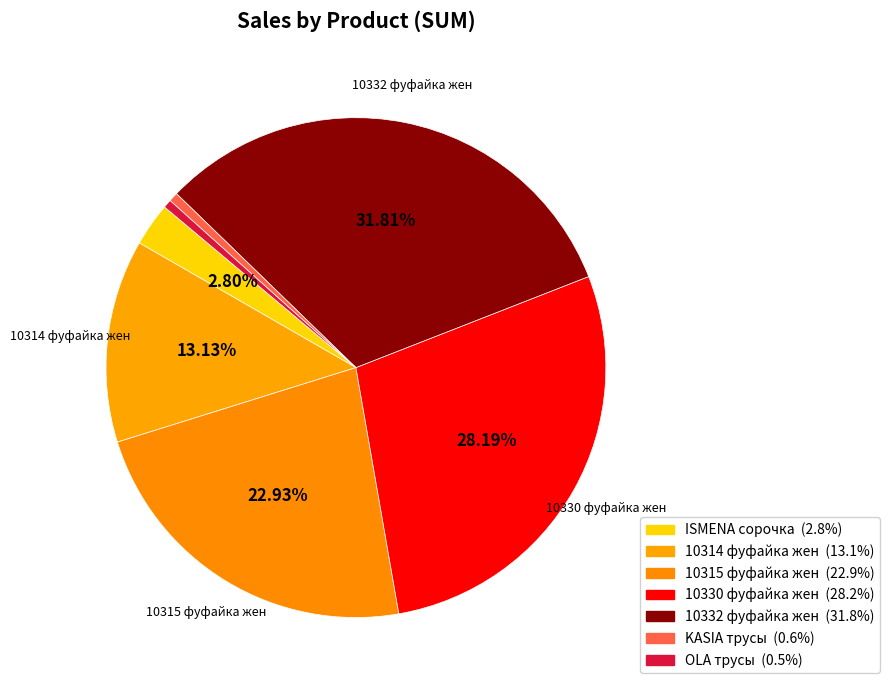

Is there any slice that represents more than half of the pie?

No